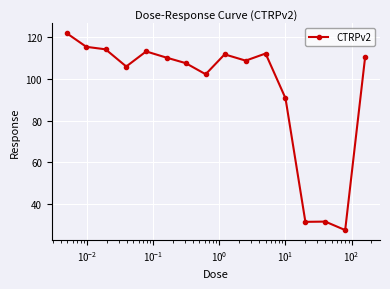

What is the sum of all values?

1513.1